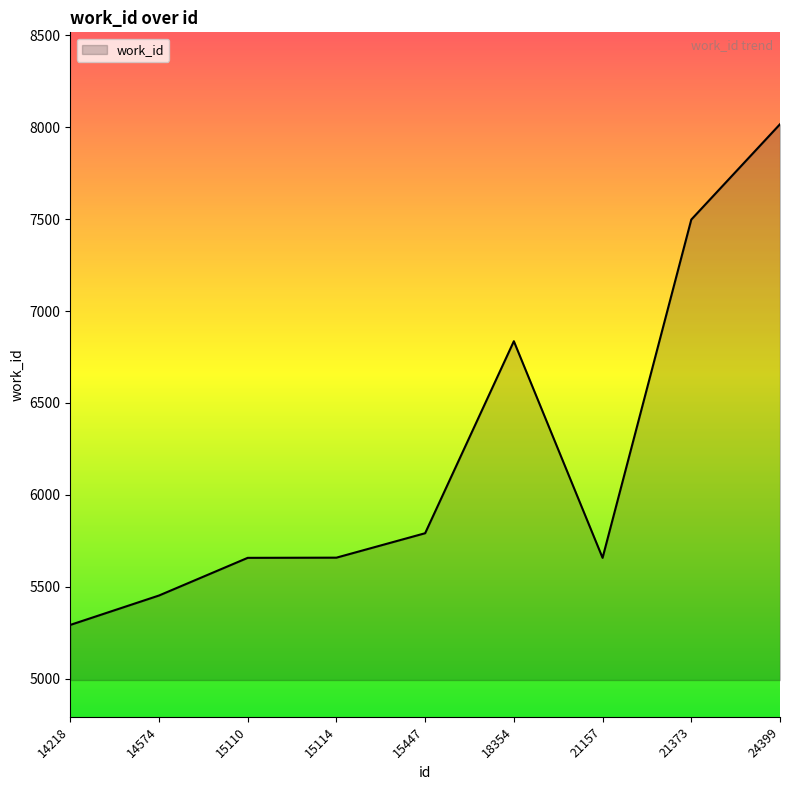

Does the chart display data point markers on the line(s)?

No